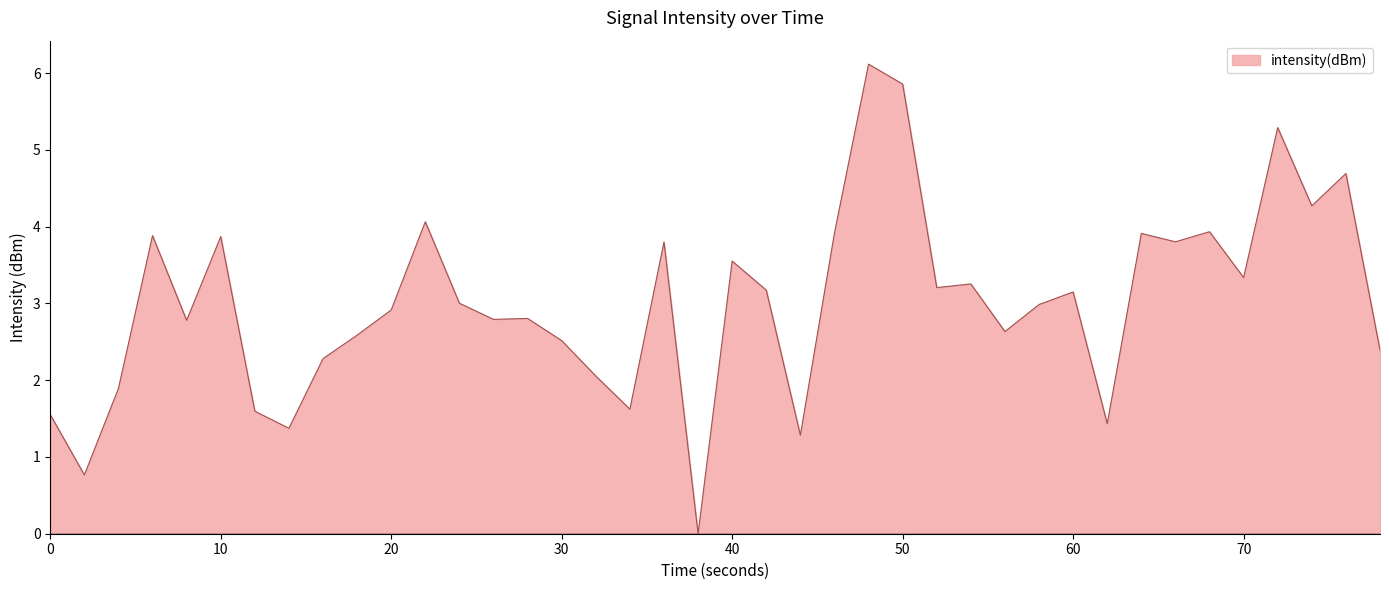

What is the maximum value shown in the chart?

6.1